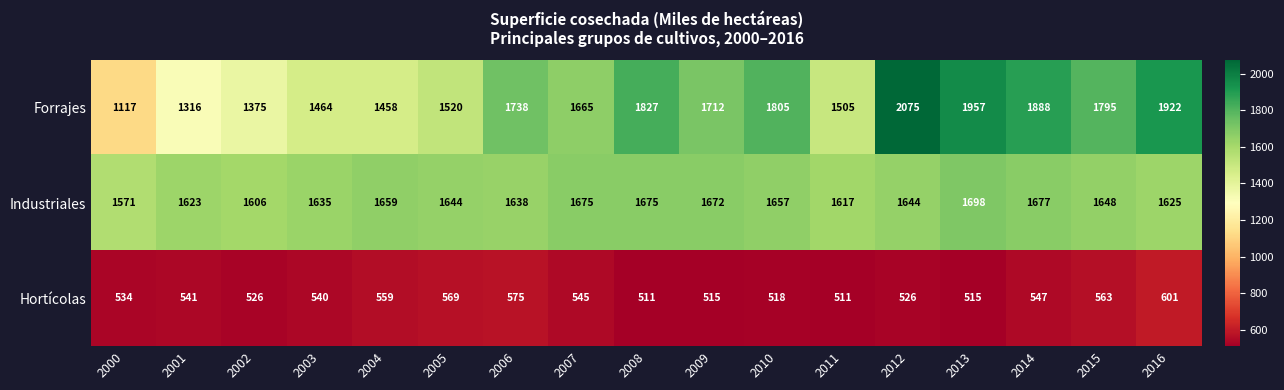

Between 2006 and 2010, which series saw the biggest shift?

Forrajes